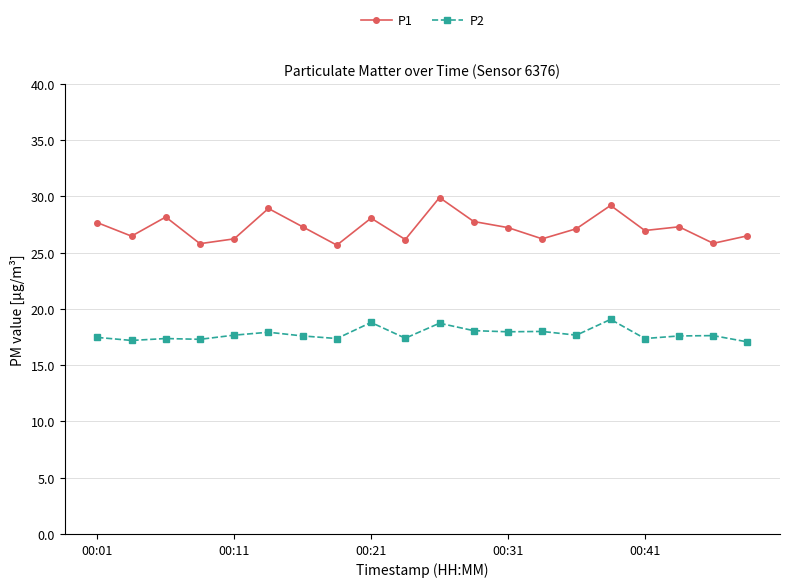

What is the average value of the P1 series?

27.2